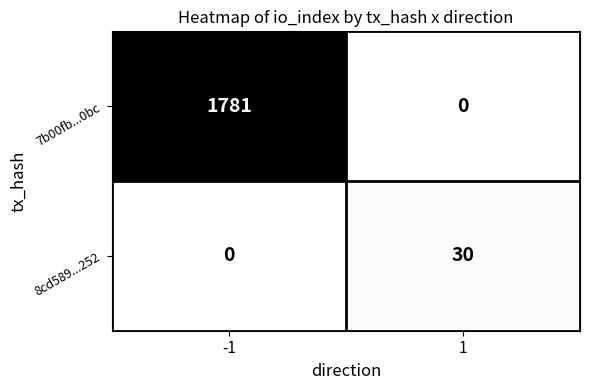

Which series has the widest spread of values?

7b00fb...0bc